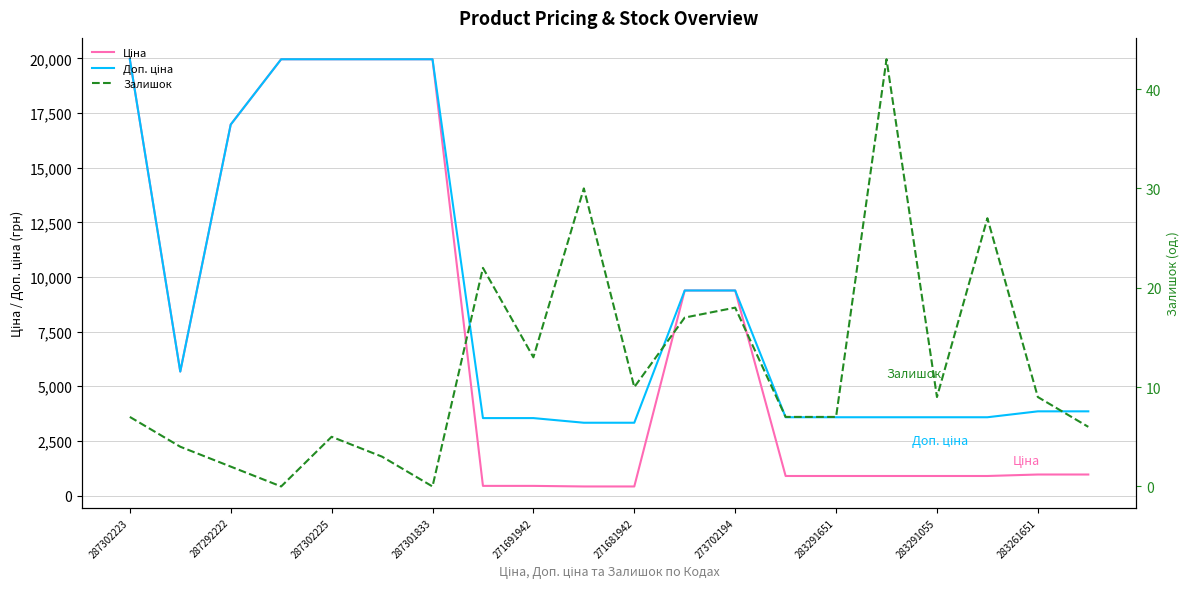

What is the greatest value displayed?

19964.2